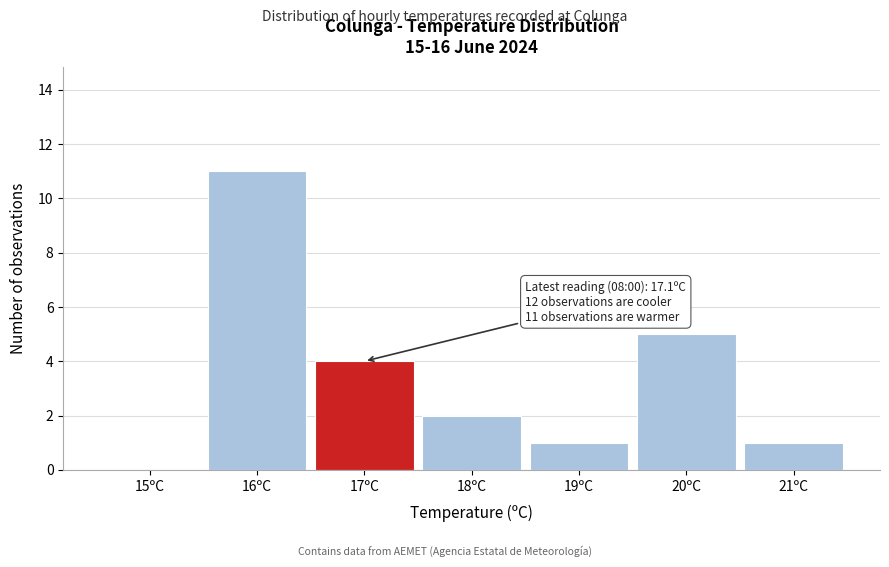

Which range on the x-axis has the tallest bar?

15.5 to 16.5